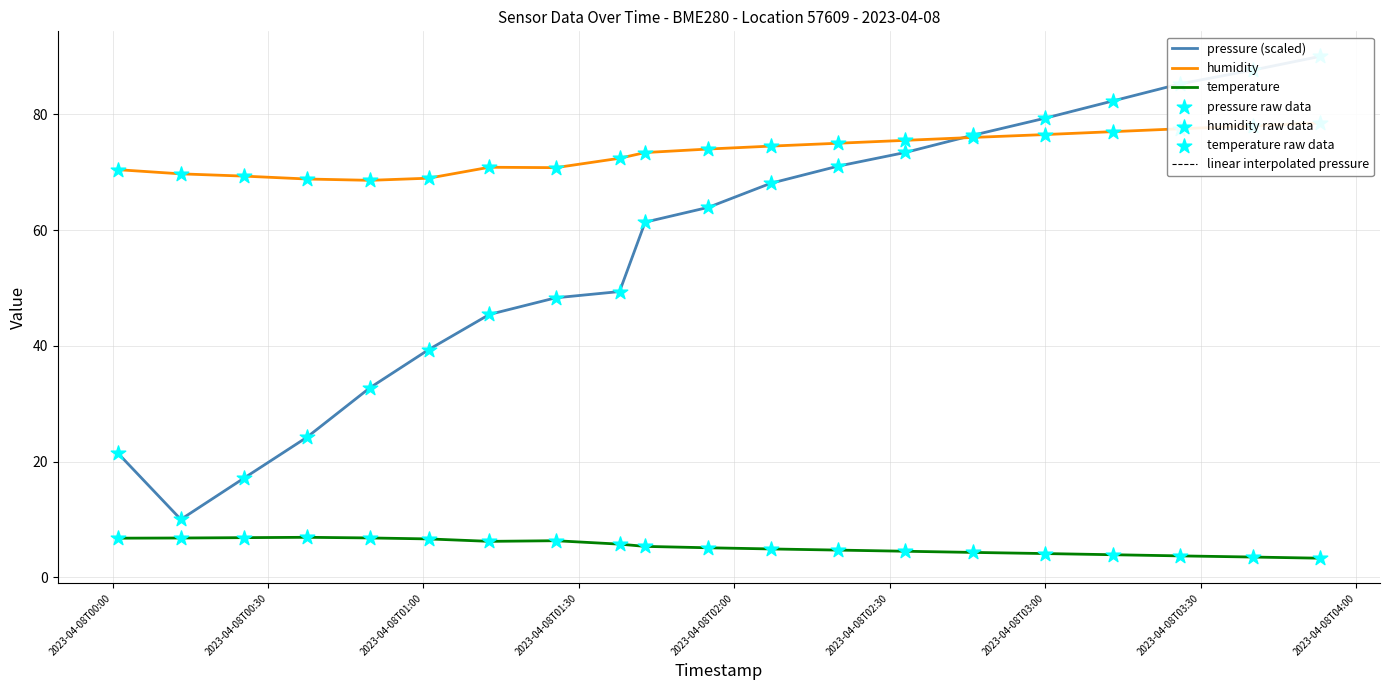

Is the value of temperature at 2023-04-08T01:12:43 greater than the value of pressure at 2023-04-08T01:25:32?

No